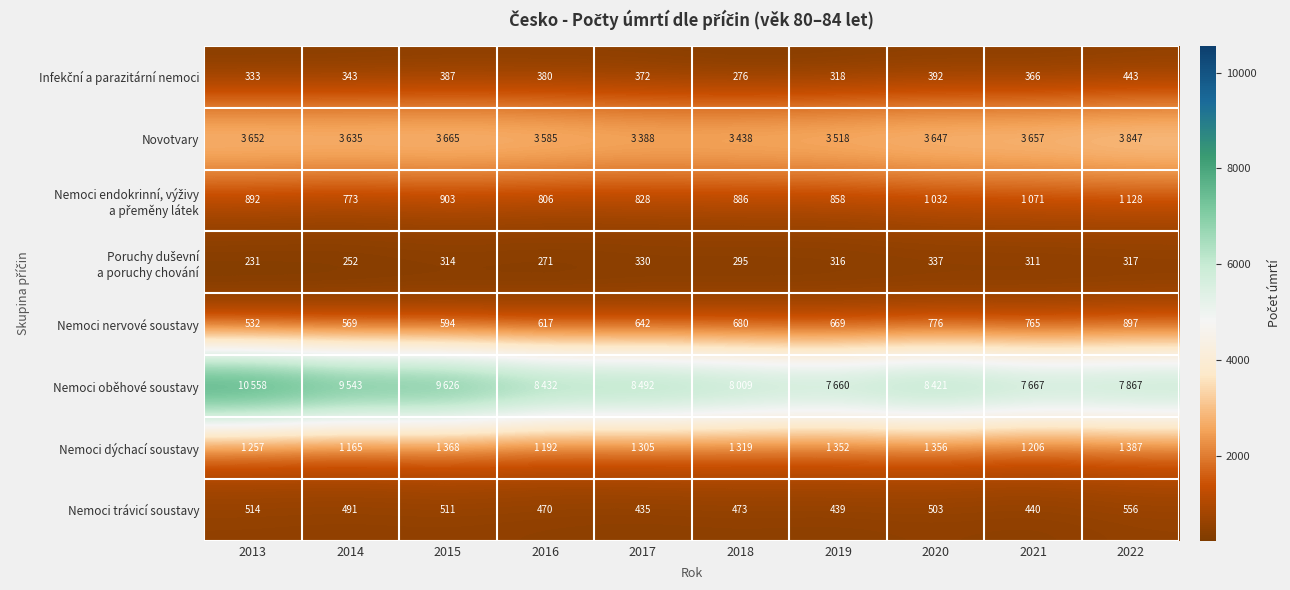

Is it true that Nemoci nervové soustavy equals 950 at 2016?

False